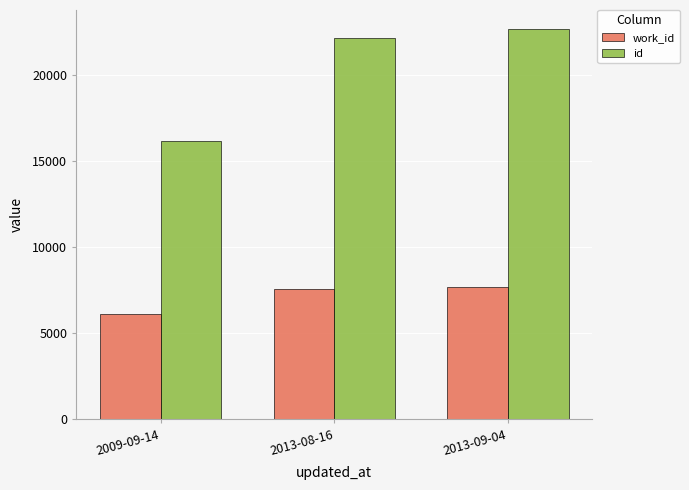

How many distinct data groups are displayed?

2